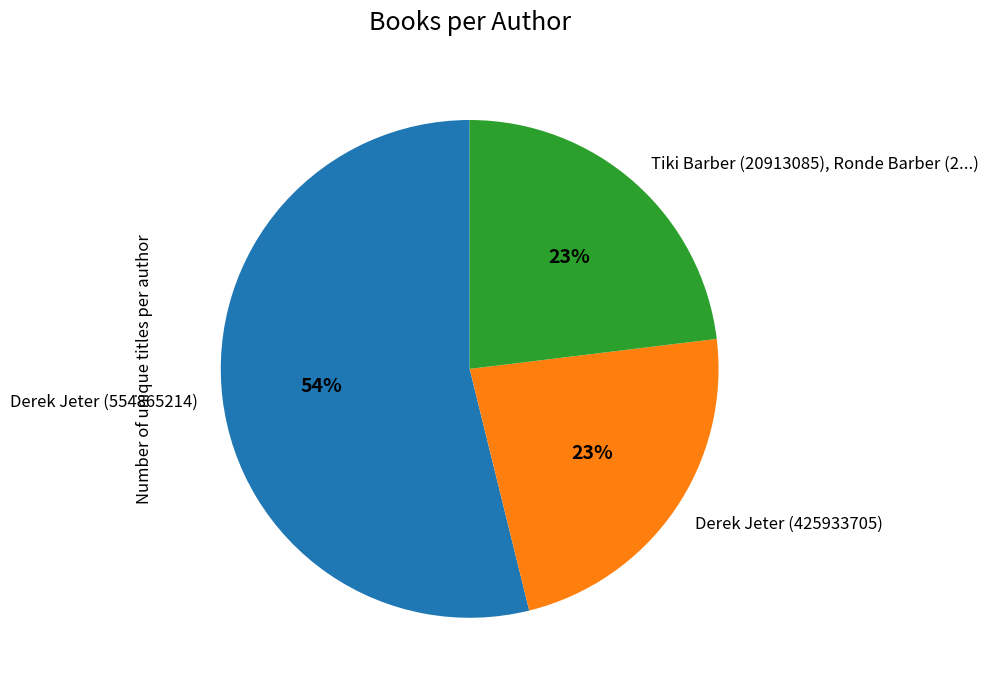

Which category has the biggest portion of the pie?

Derek Jeter (554865214)